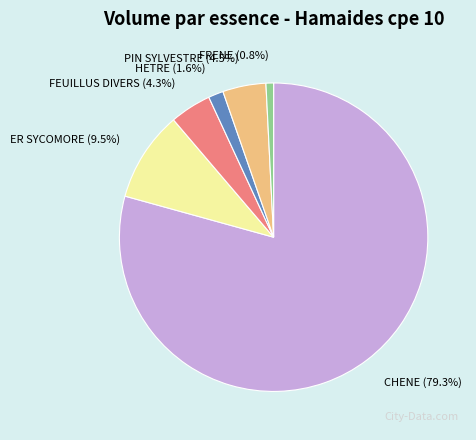

Count the number of slices in the pie.

6